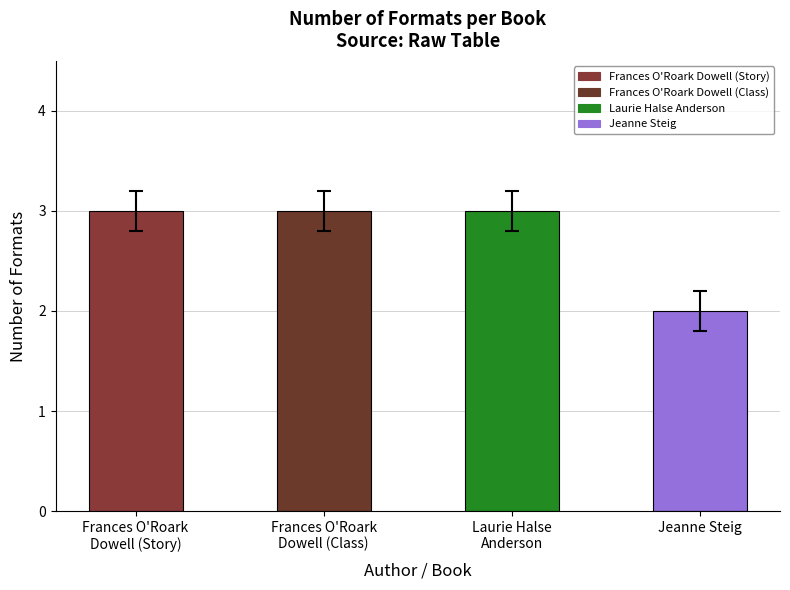

How many categories are shown in the chart?

4